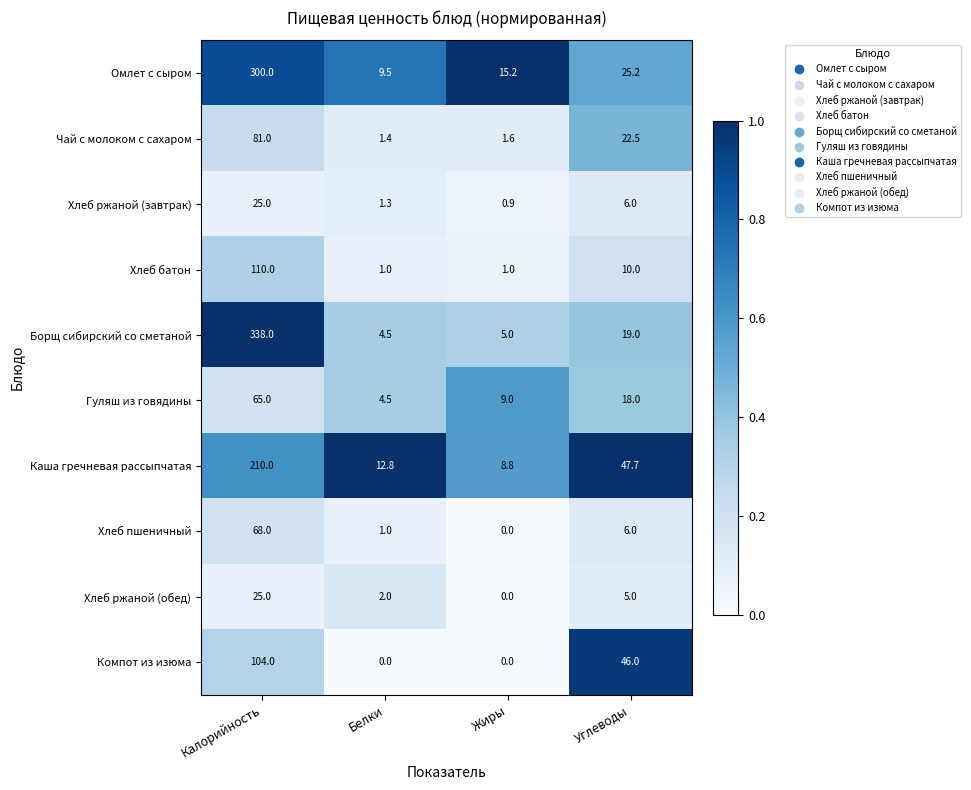

At which label does Каша гречневая рассыпчатая reach its peak?

Калорийность